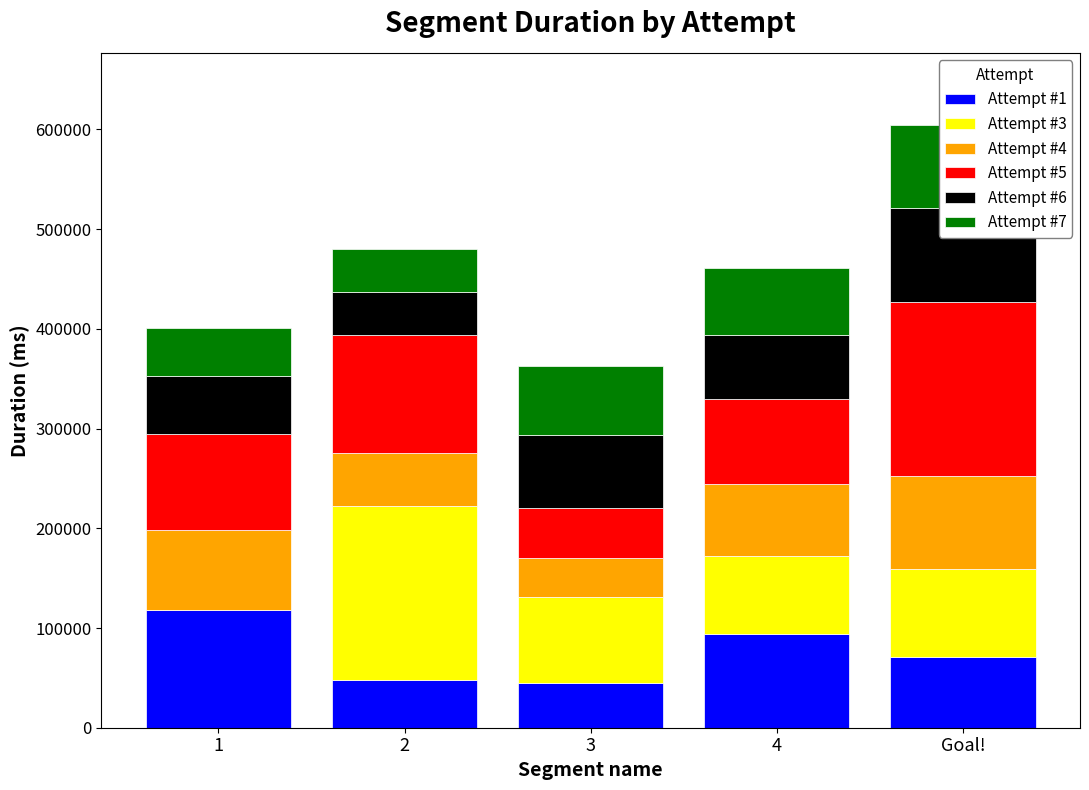

Reading left to right, extract all data points from this chart.

Attempt #1: 1=118258	2=47747	3=45270	4=94039	Goal!=70981
Attempt #3: 1=0	2=174453	3=85615	4=78176	Goal!=87821
Attempt #4: 1=80223	2=52897	3=39158	4=71721	Goal!=93947
Attempt #5: 1=95970	2=119167	3=50572	4=86182	Goal!=174052
Attempt #6: 1=57755	2=42790	3=73220	4=63325	Goal!=94485
Attempt #7: 1=48650	2=42554	3=68551	4=67864	Goal!=82977